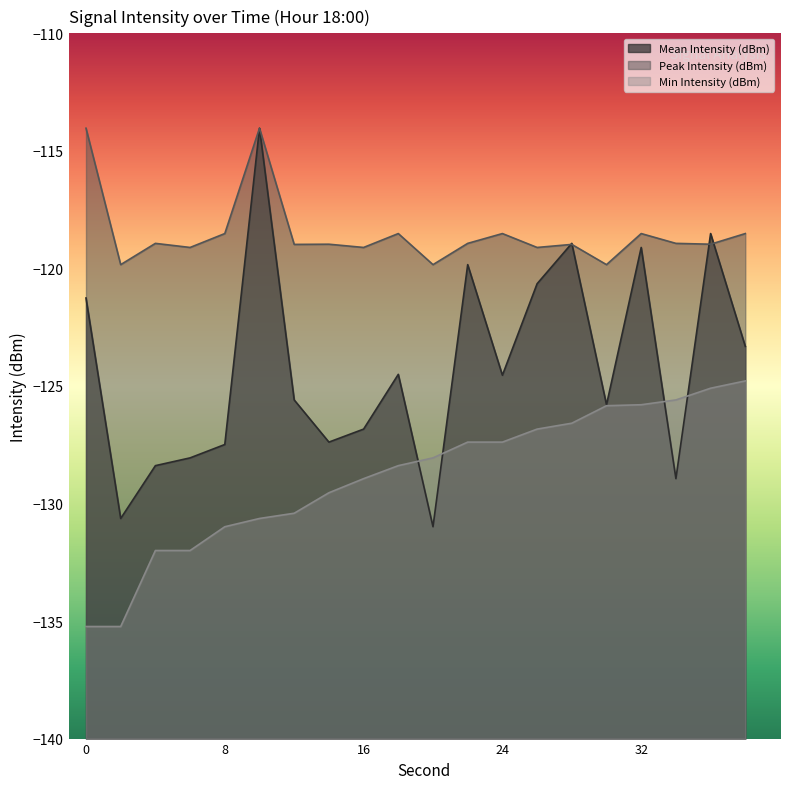

Does the chart display data point markers on the line(s)?

No